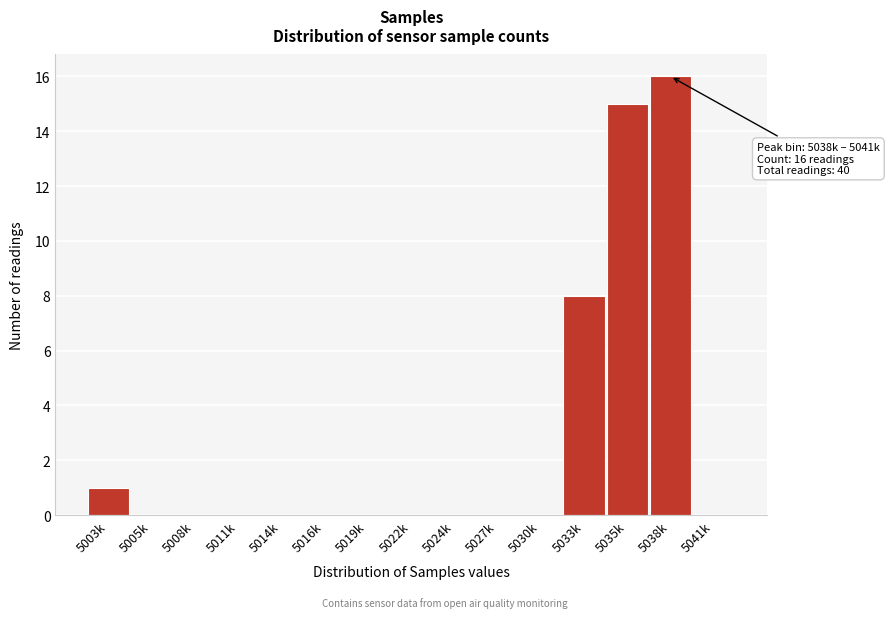

Reading right to left, transcribe all the data shown in this chart.

5041k=0	5038k=16	5035k=15	5033k=8	5030k=0	5027k=0	5024k=0	5022k=0	5019k=0	5016k=0	5014k=0	5011k=0	5008k=0	5005k=0	5003k=1